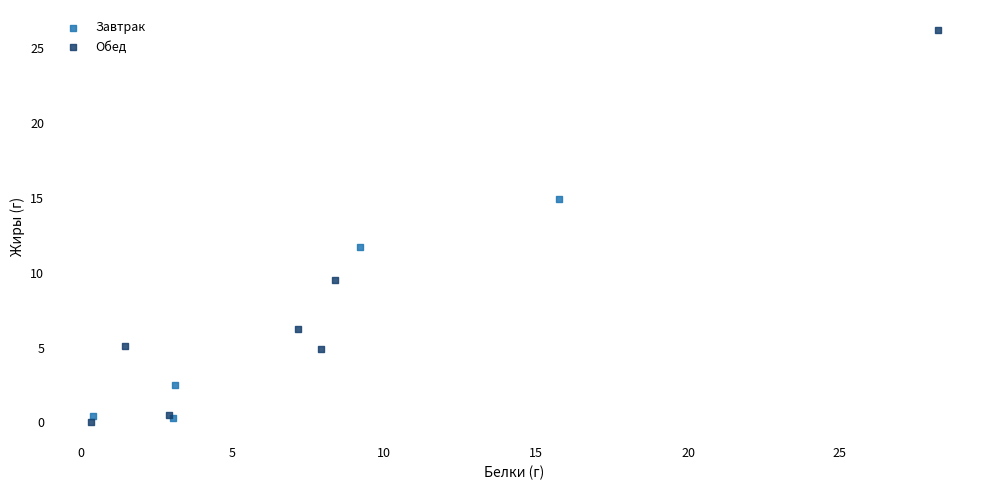

Which series has the widest spread of Y values?

Обед